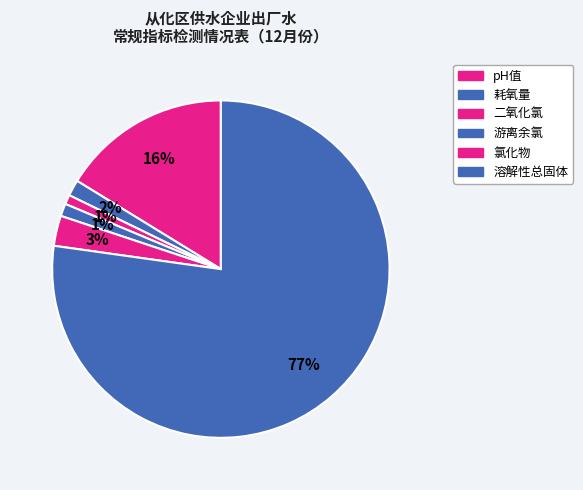

Which category has the biggest portion of the pie?

溶解性总固体